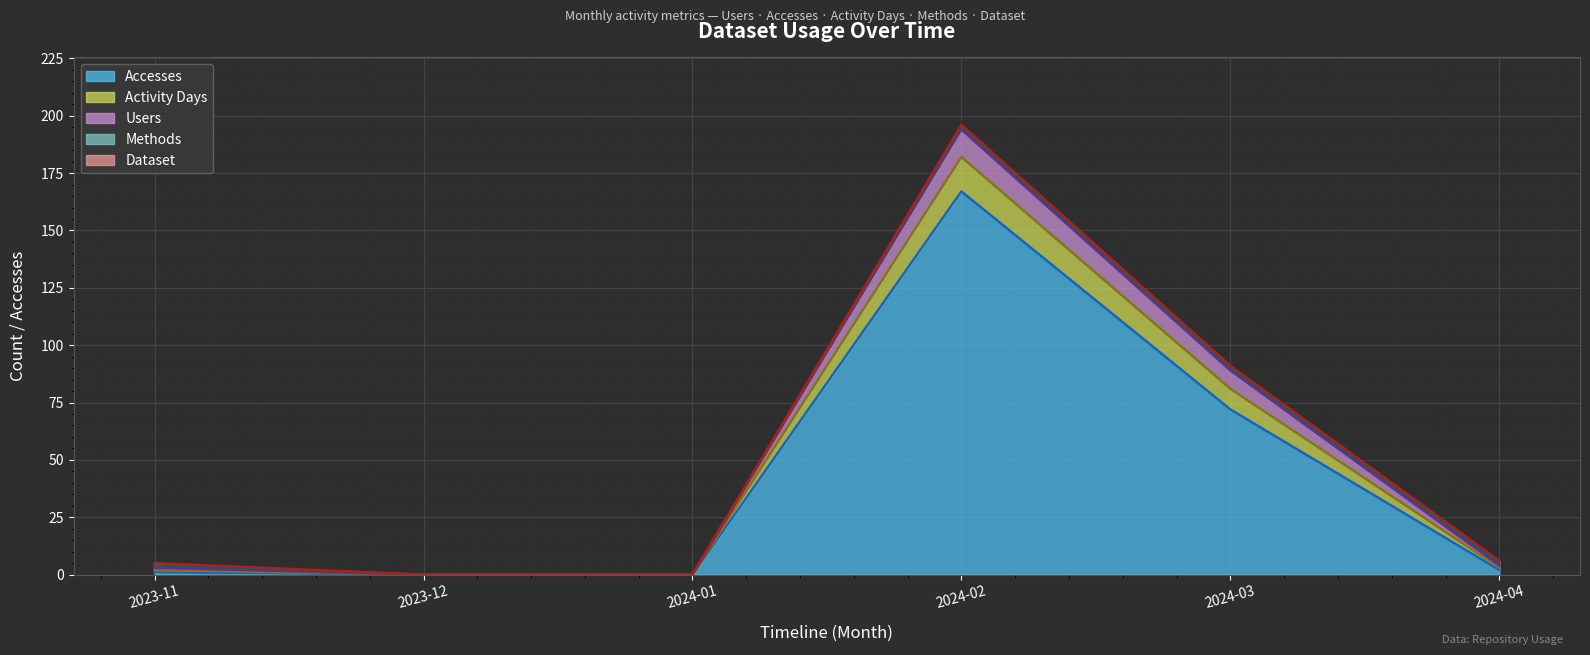

What is the greatest value displayed?

196